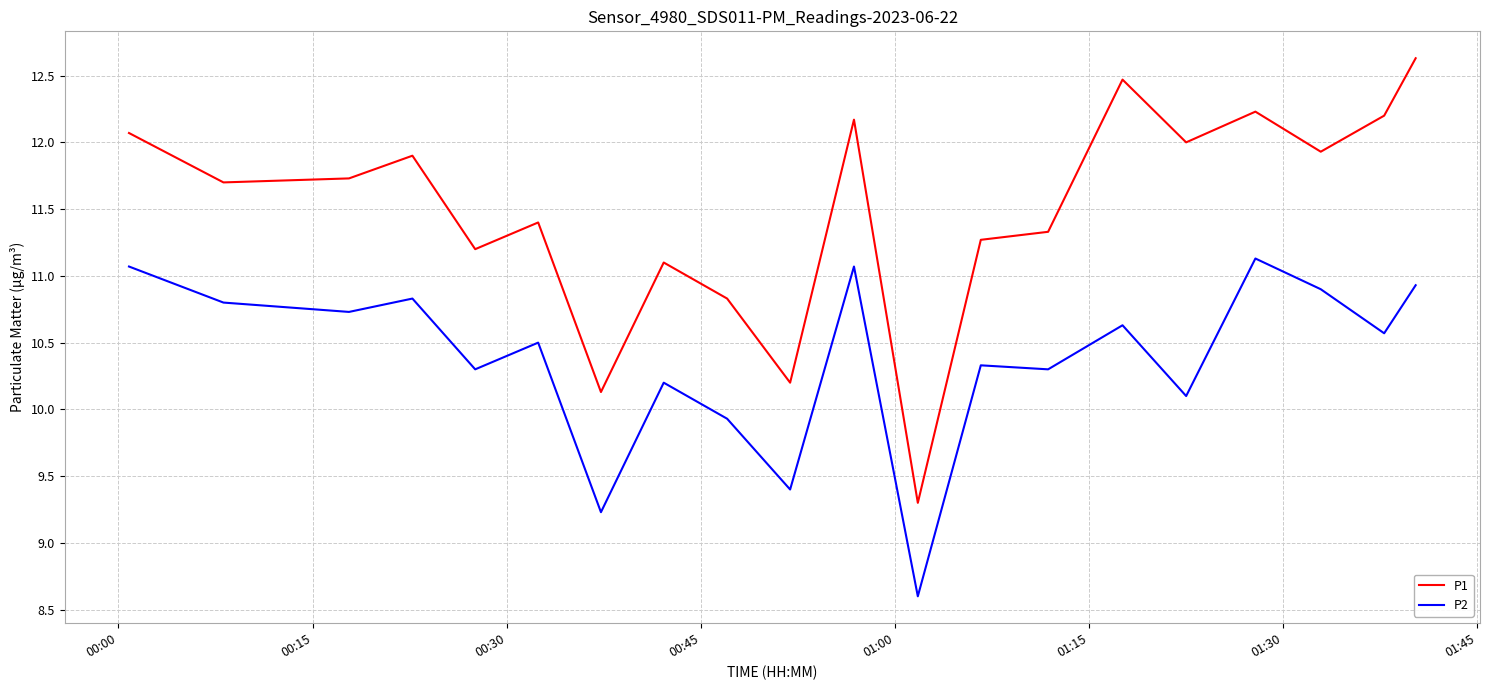

Which series has the largest total across all categories?

P1